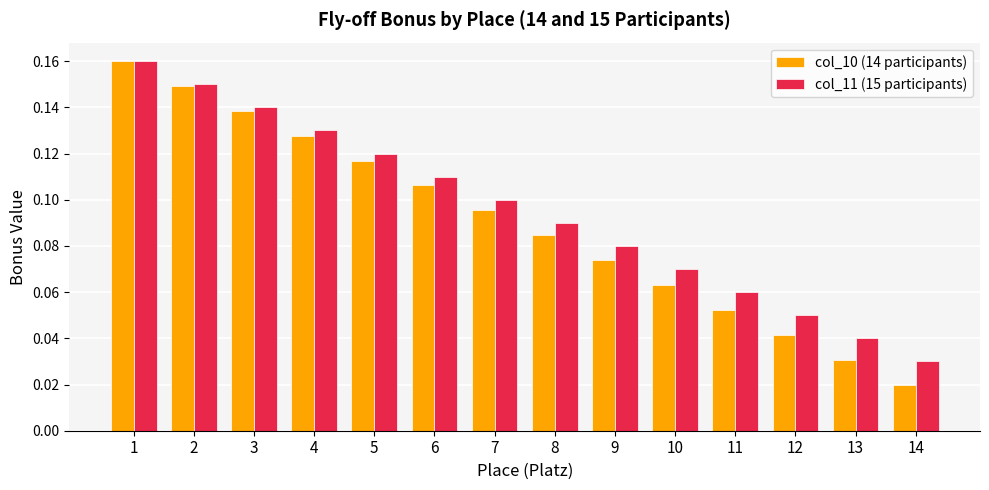

What is the total value across all series at 1?

0.3